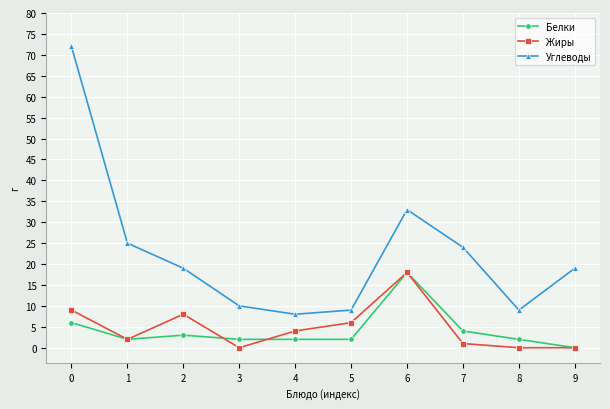

At which category does Углеводы reach its first local peak?

6